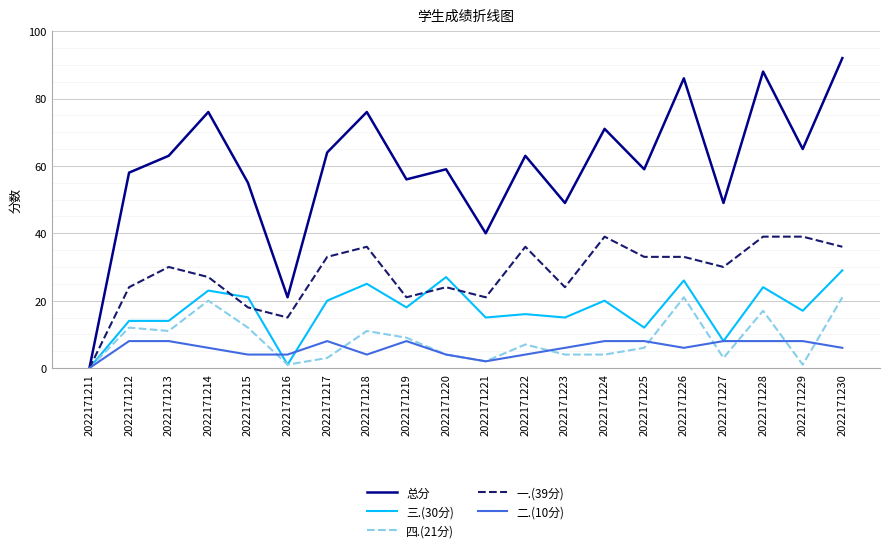

True or false: 三.(30分) and 一.(39分) cross at least once.

True